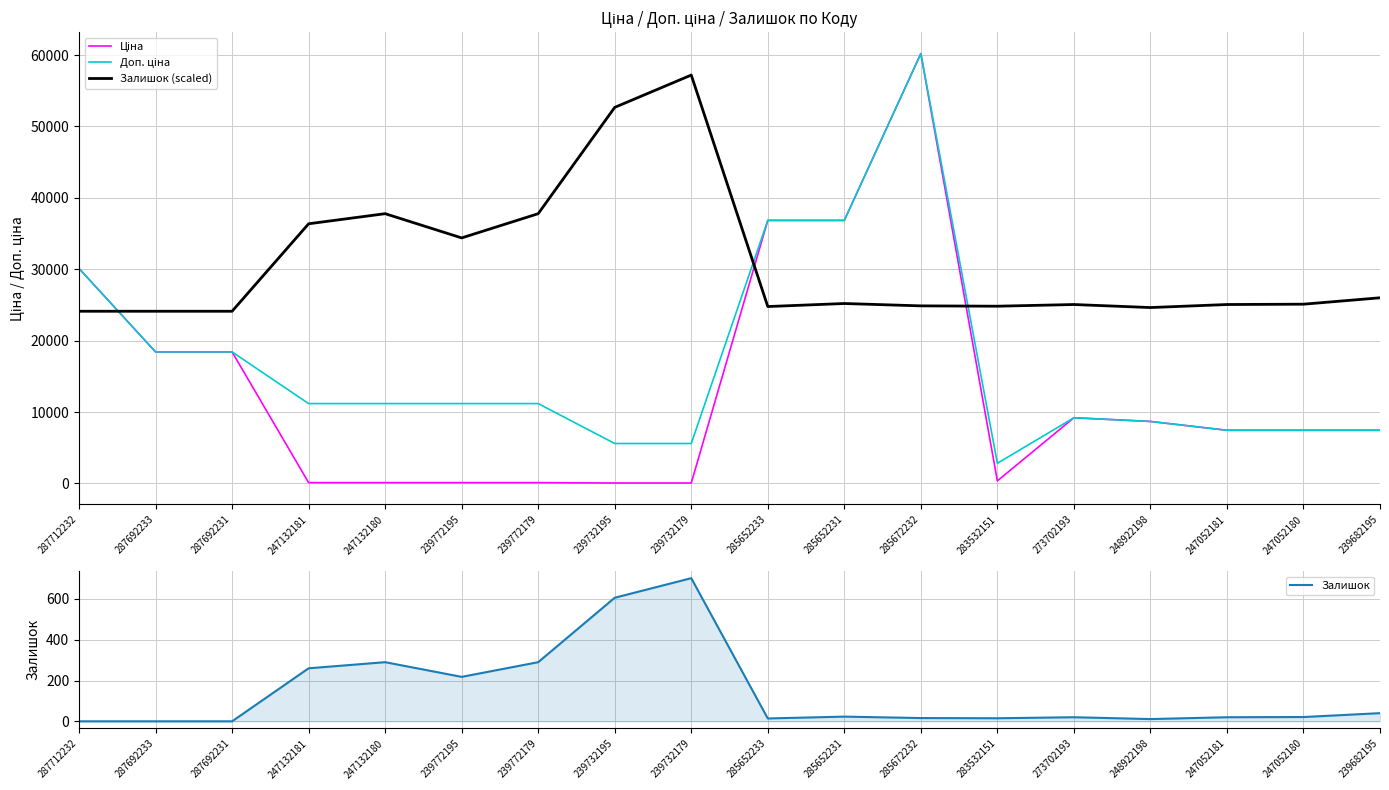

Reading right to left, list all the values displayed in this chart.

Ціна: 239682195=7444.6	247052180=7444.6	247052181=7444.6	248922198=8679.5	273702193=9196.3	283532151=352.6	285672232=60205.6	285652231=36841.8	285652233=36841.8	239732179=55.9	239732195=55.9	239772179=111.8	239772195=111.8	247132180=111.8	247132181=111.8	287692231=18420.9	287692233=18420.9	287712232=30102.8
Доп. ціна: 239682195=7444.6	247052180=7444.6	247052181=7444.6	248922198=8679.5	273702193=9196.3	283532151=2821.2	285672232=60205.6	285652231=36841.8	285652233=36841.8	239732179=5591.0	239732195=5591.0	239772179=11182.0	239772195=11182.0	247132180=11182.0	247132181=11182.0	287692231=18420.9	287692233=18420.9	287712232=30102.8
Залишок (scaled): 239682195=26000.8	247052180=25105.4	247052181=25058.3	248922198=24634.2	273702193=25058.3	283532151=24822.7	285672232=24869.8	285652231=25199.7	285652233=24775.5	239732179=57198.1	239732195=52674.0	239772179=37782.3	239772195=34389.2	247132180=37782.3	247132181=36368.5	287692231=24115.8	287692233=24115.8	287712232=24115.8
Залишок: 239682195=40.0	247052180=21.0	247052181=20.0	248922198=11.0	273702193=20.0	283532151=15.0	285672232=16.0	285652231=23.0	285652233=14.0	239732179=702.0	239732195=606.0	239772179=290.0	239772195=218.0	247132180=290.0	247132181=260.0	287692231=0.0	287692233=0.0	287712232=0.0